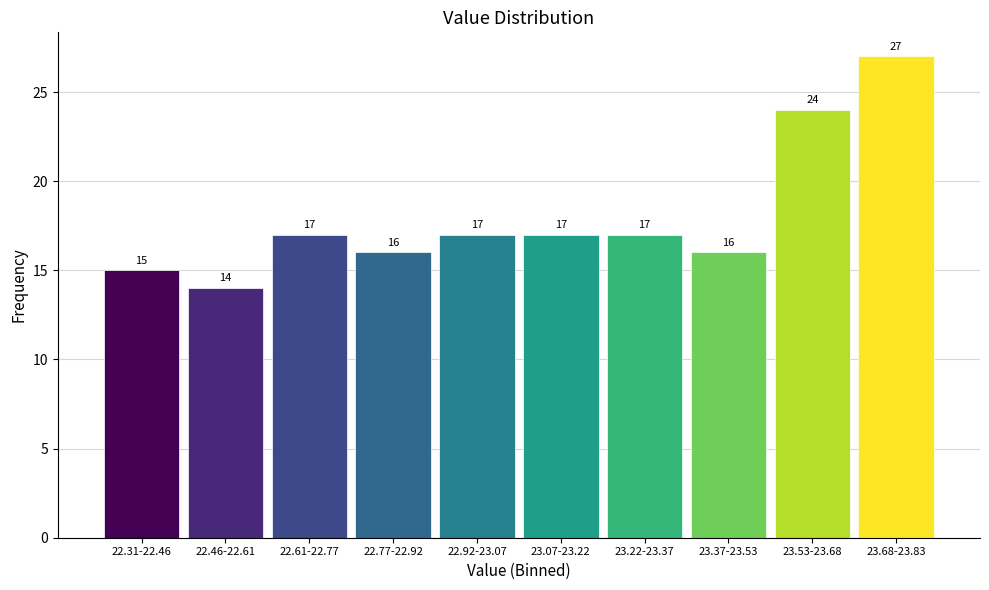

Reading left to right, extract all data points from this chart.

15	14	17	16	17	17	17	16	24	27